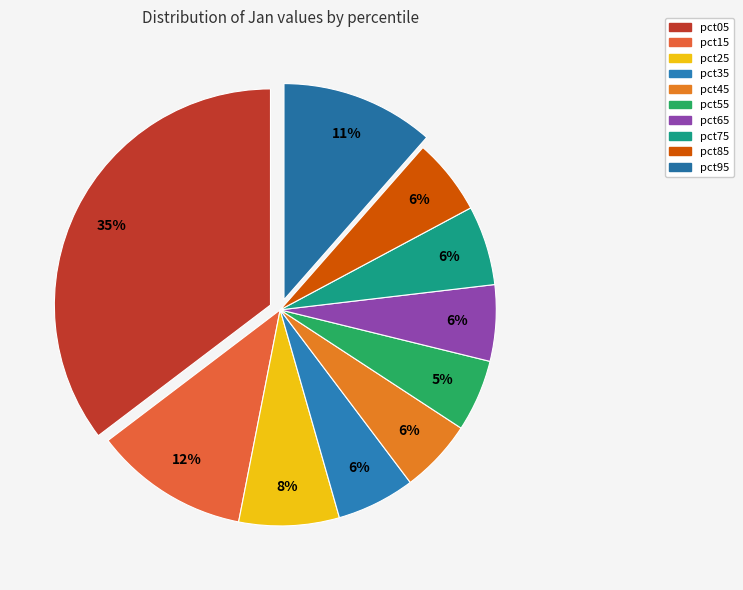

Is it true that pct45 is 20% of the pie?

False